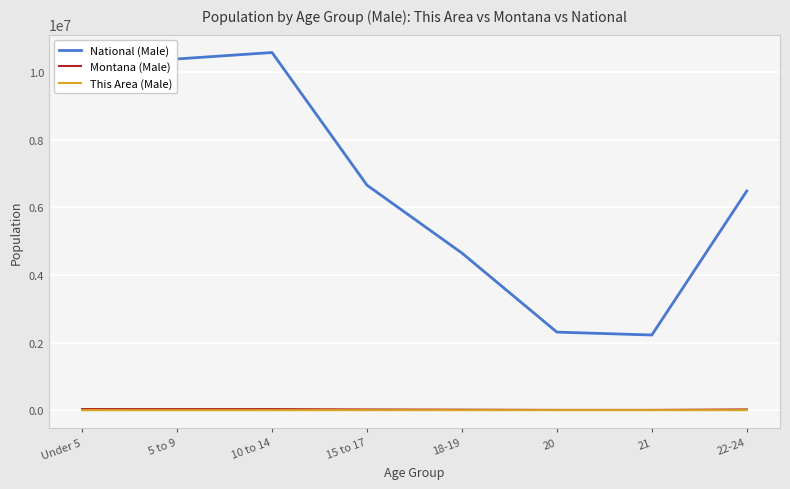

What is the maximum value shown in the chart?

10579862